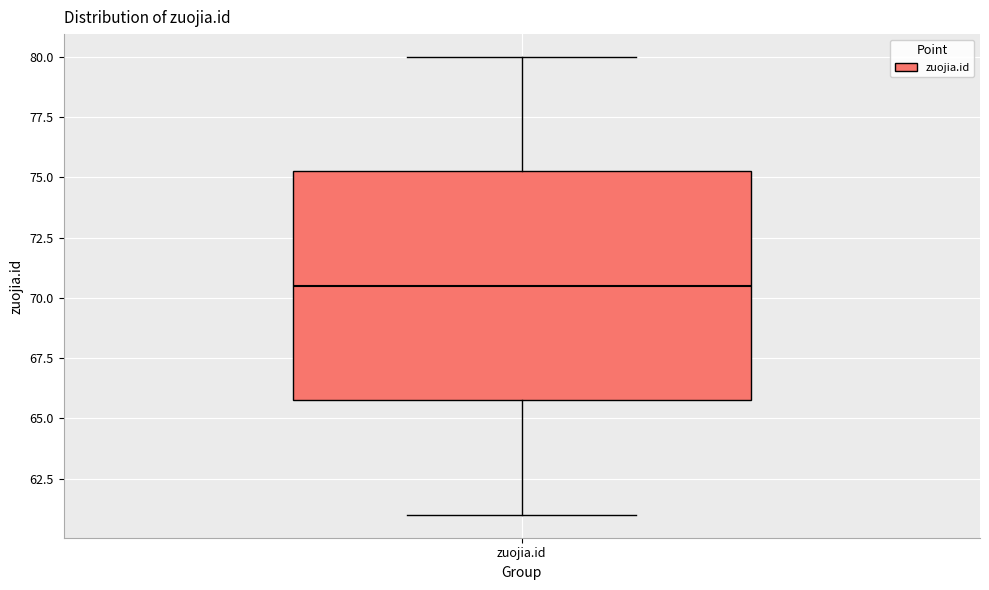

Read this box plot against the y-axis: the position of the median line, the range covered by the box, and the ends of both whiskers. The values are not printed on the chart, so give them approximately, as read against the axis.

median 70.5, box 66.0 to 75.5, whiskers 61.0 to 80.0